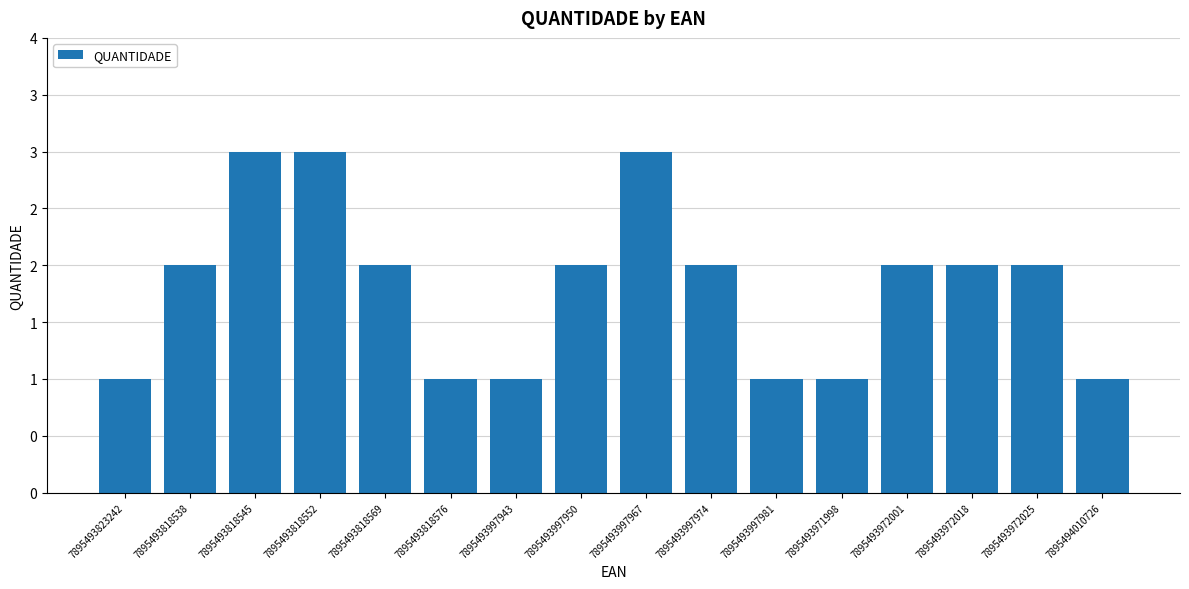

What is the label of the 6th bar from the left?

7895493818576